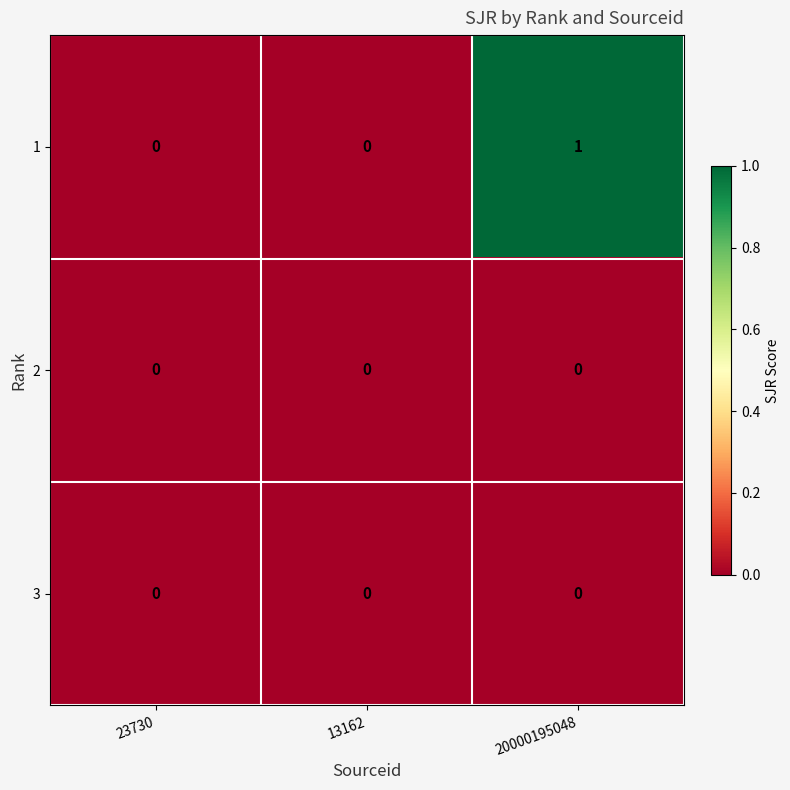

True or false: 3 has a value of 0 at 13162.

True